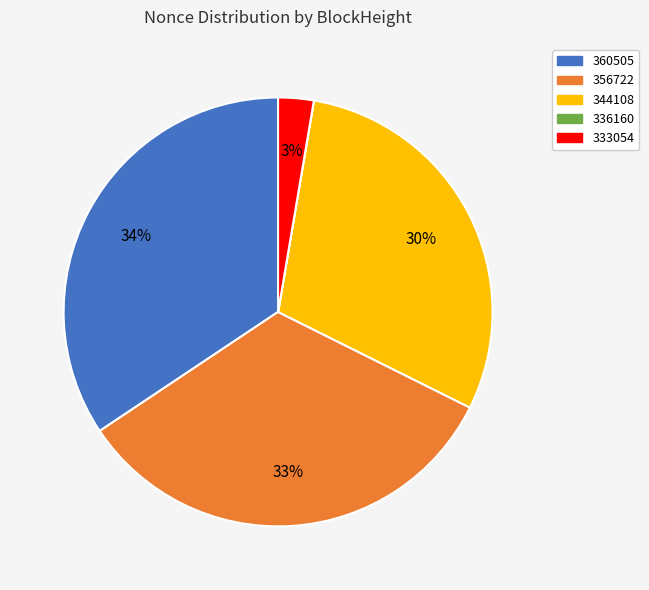

To the nearest percent, what is the difference between the largest and smallest slice percentages?

34%